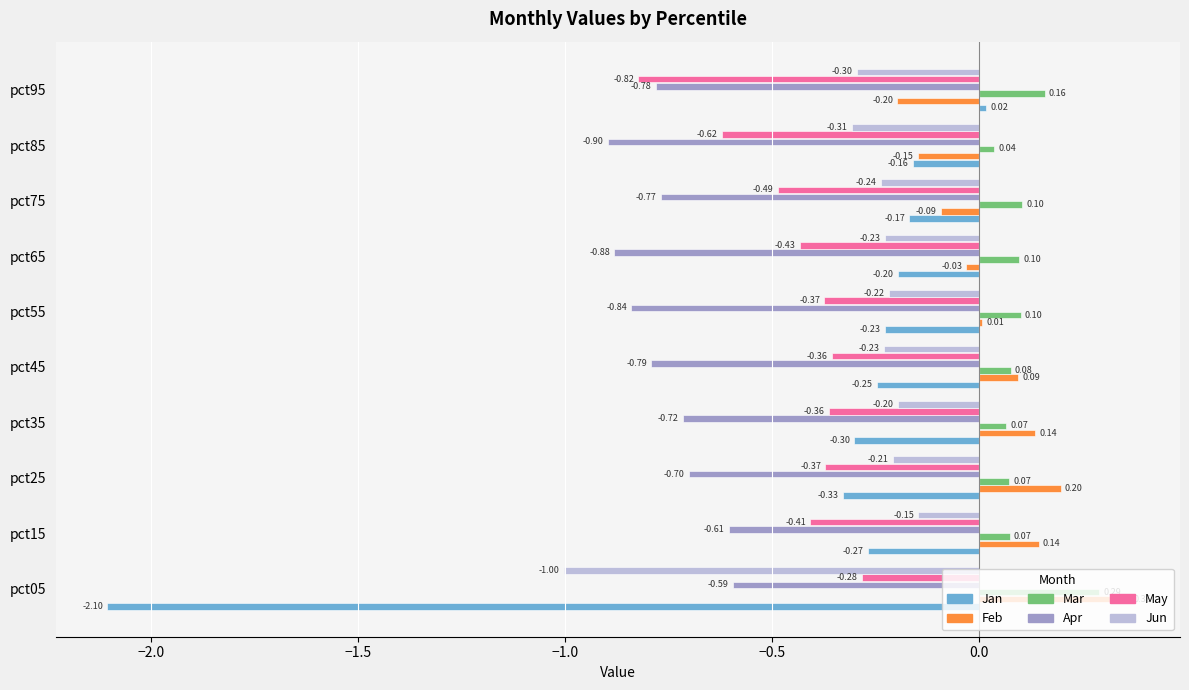

Is the value of May at pct15 greater than the value of Feb at pct55?

No